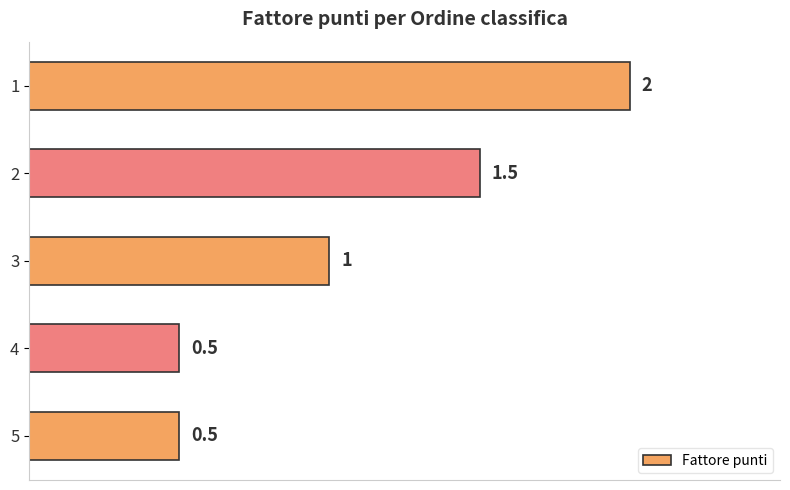

What value does the data have at 2?

1.5